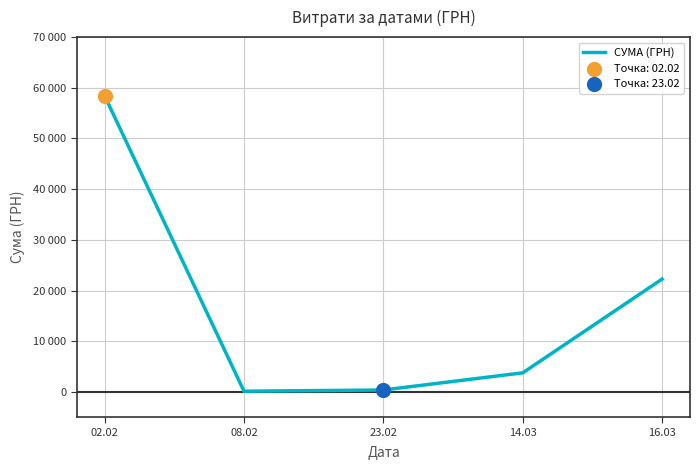

What is the ratio of the value at 16.03 to the value at 02.02?

0.4